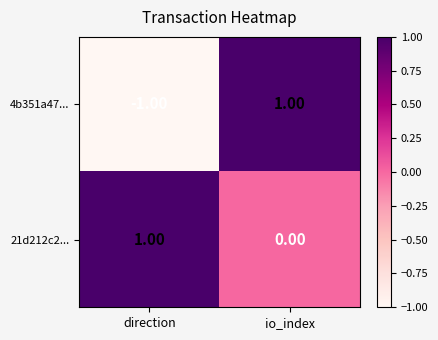

At which label does 21d212c2... reach its minimum?

io_index